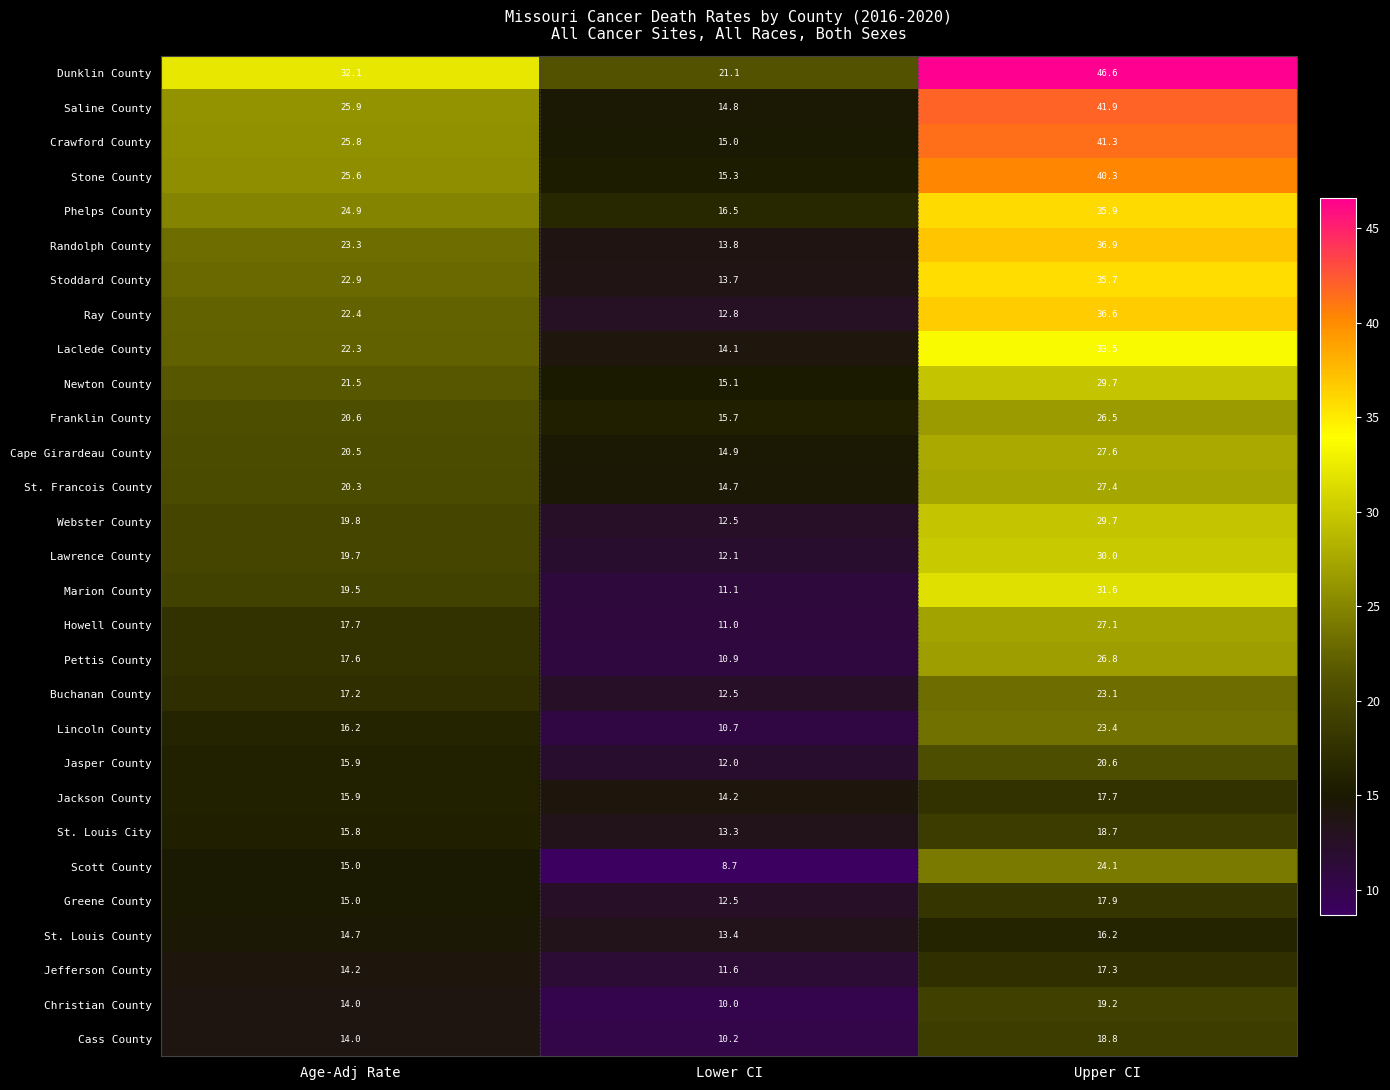

List the labels in order of Webster County value, largest first.

Upper CI, Age-Adj Rate, Lower CI